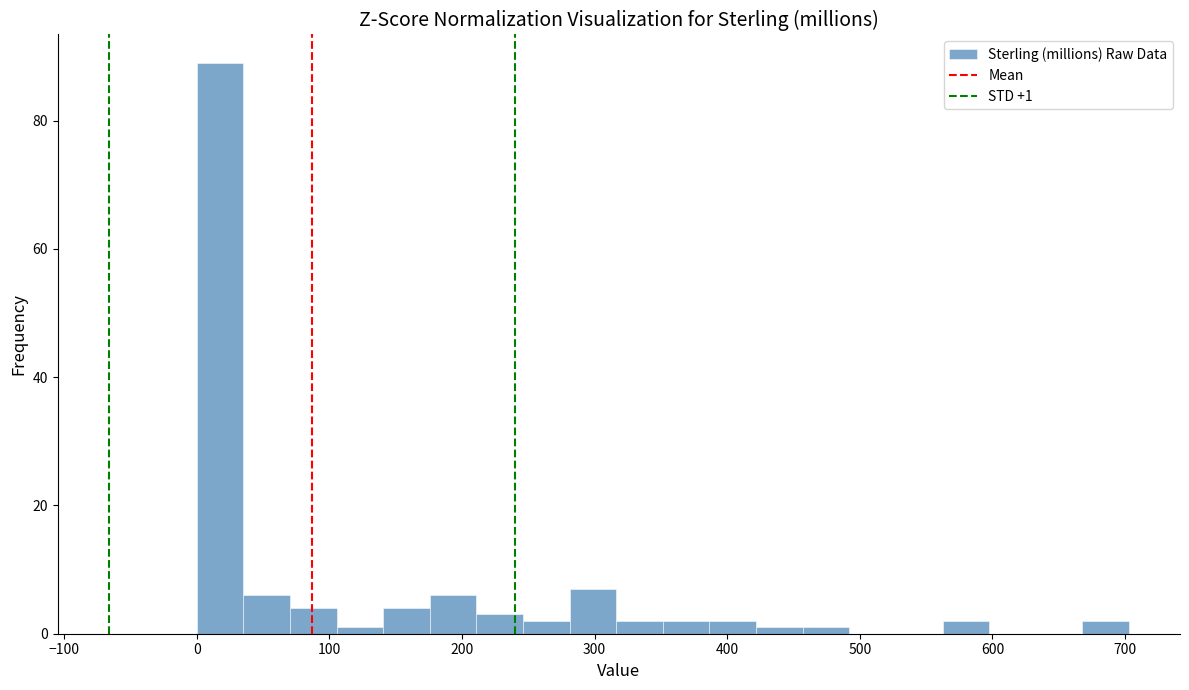

Read against the x-axis, roughly where is the centre of the tallest bar?

20